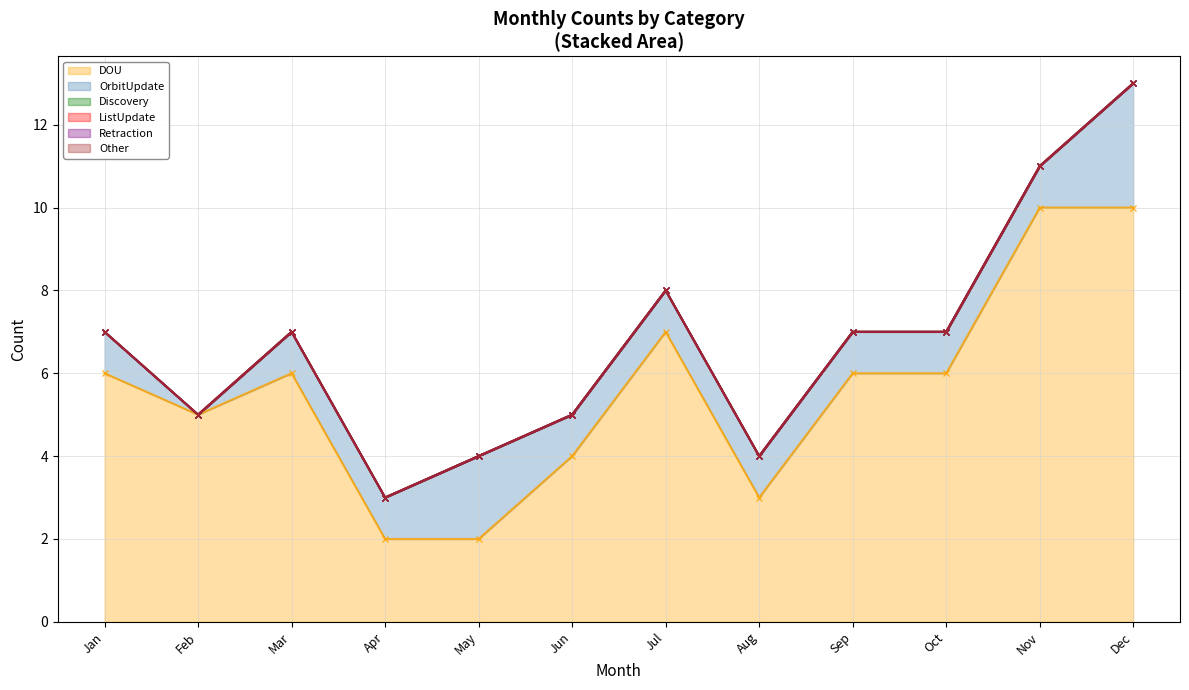

Does the chart display data point markers on the line(s)?

Yes